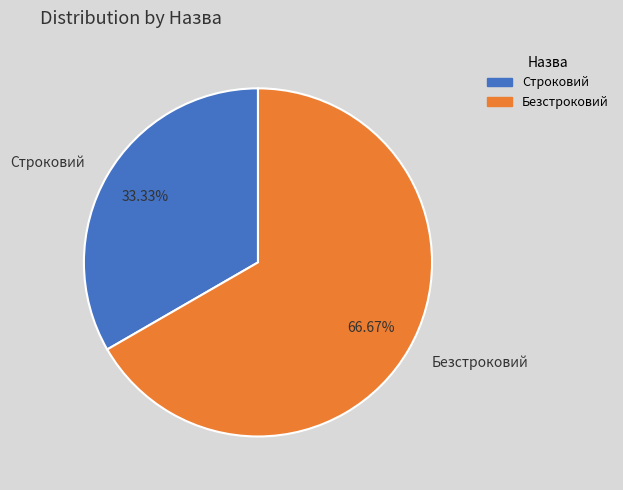

What percentage do Безстроковий and Строковий together represent?

100.0%